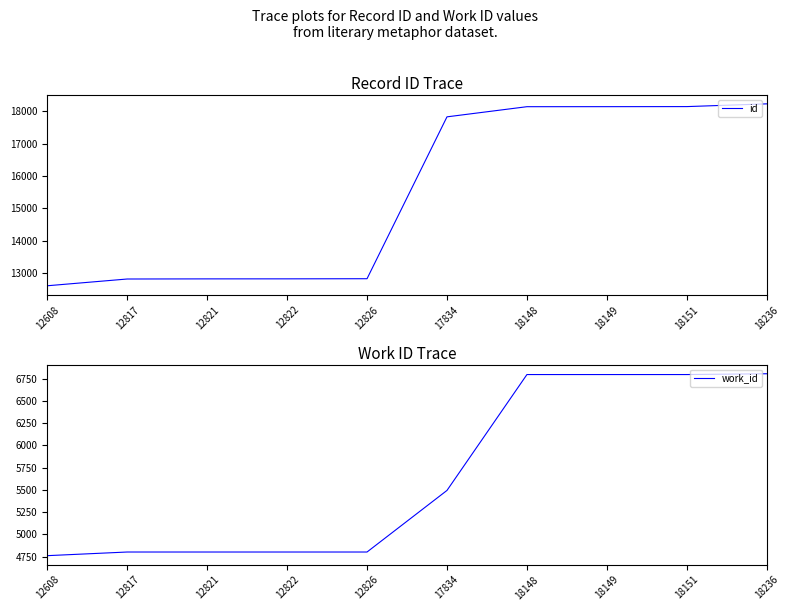

Does the chart display data point markers on the line(s)?

No